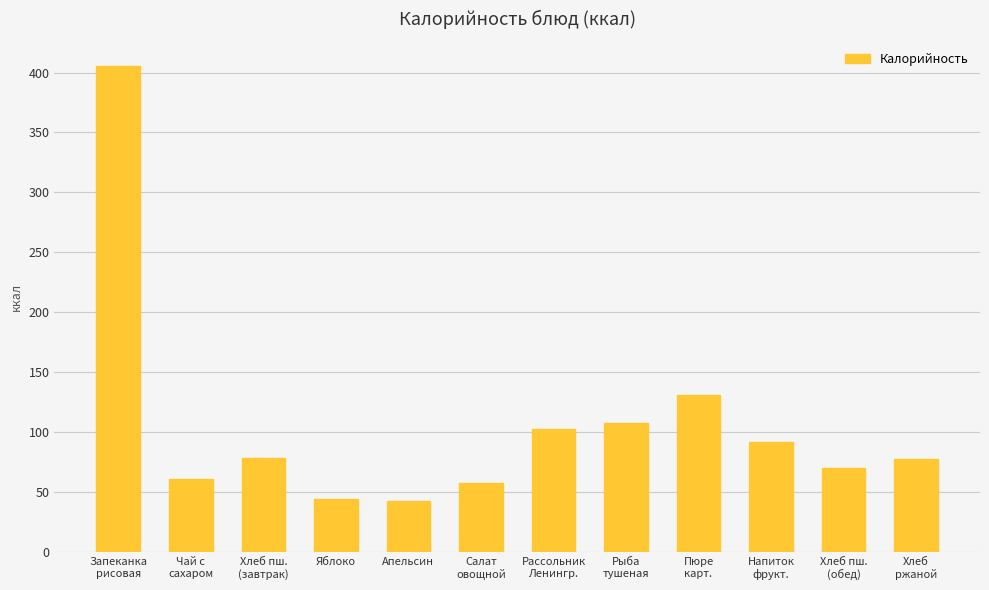

What is the value of the 2nd bar from the left?

61.3